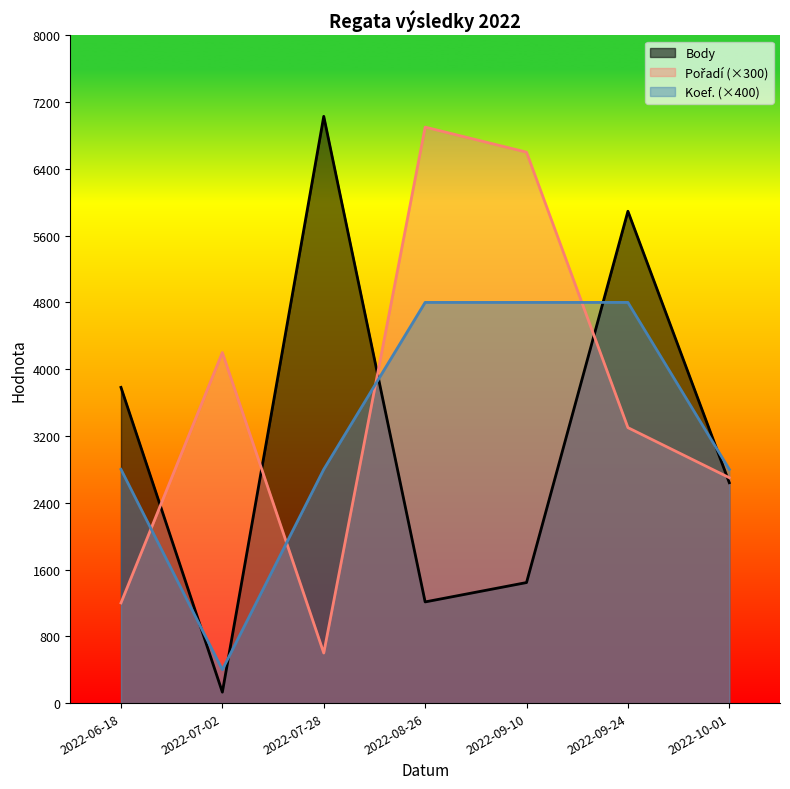

Where does the Pořadí series first go above 3300?

2022-07-02